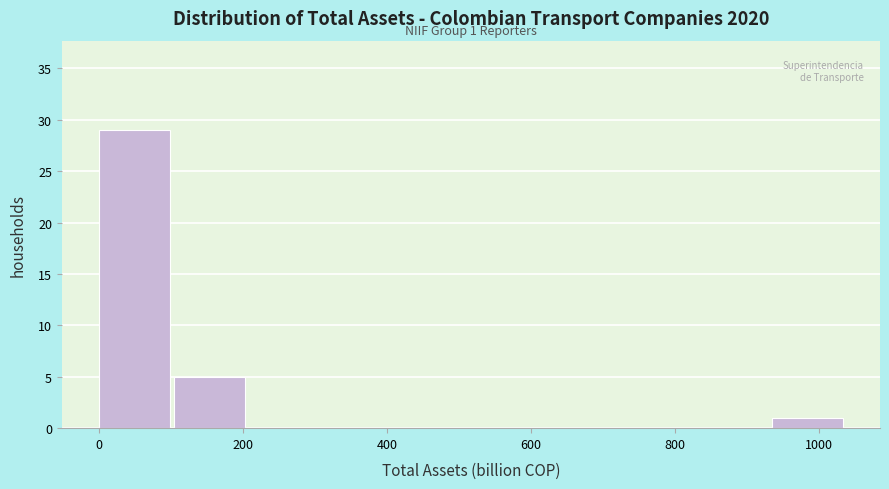

Which range on the x-axis has the tallest bar?

0 to 100